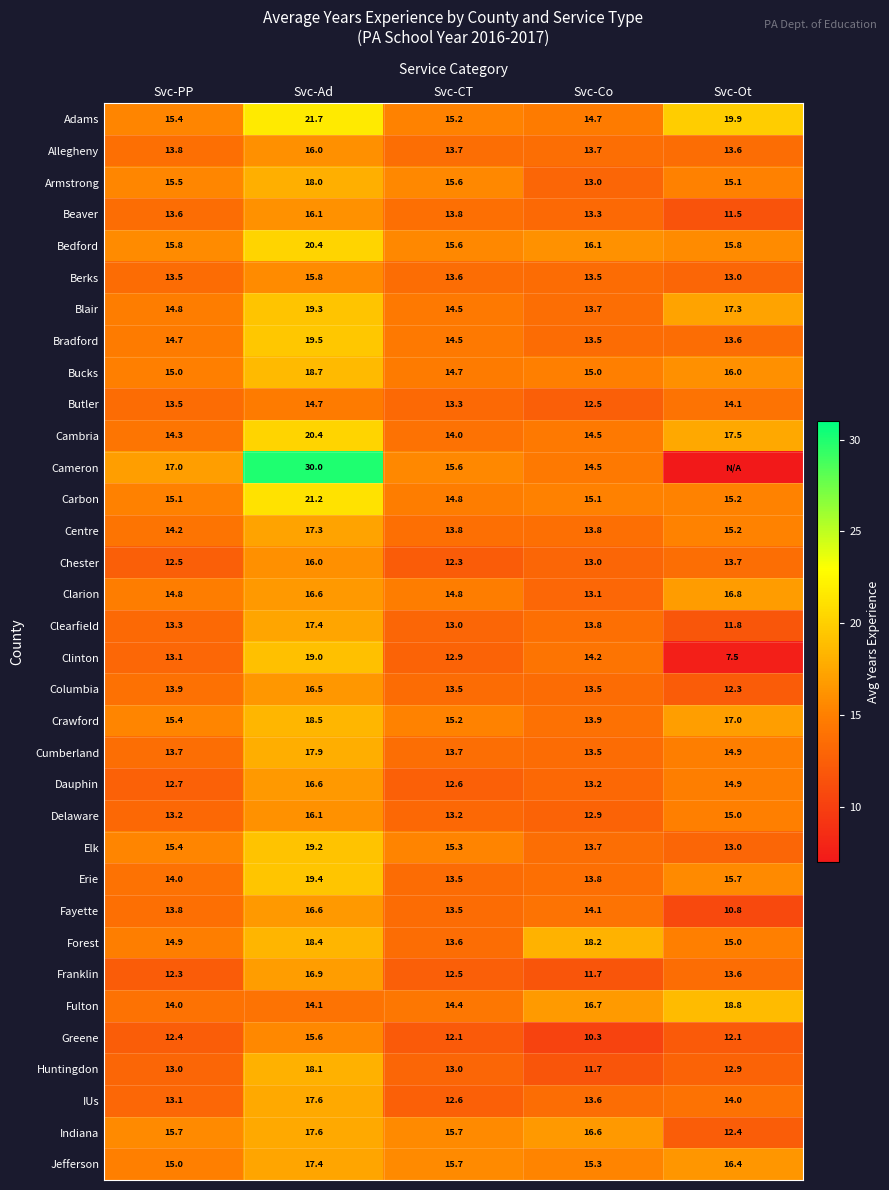

What is the average value of the Bucks series?

15.9